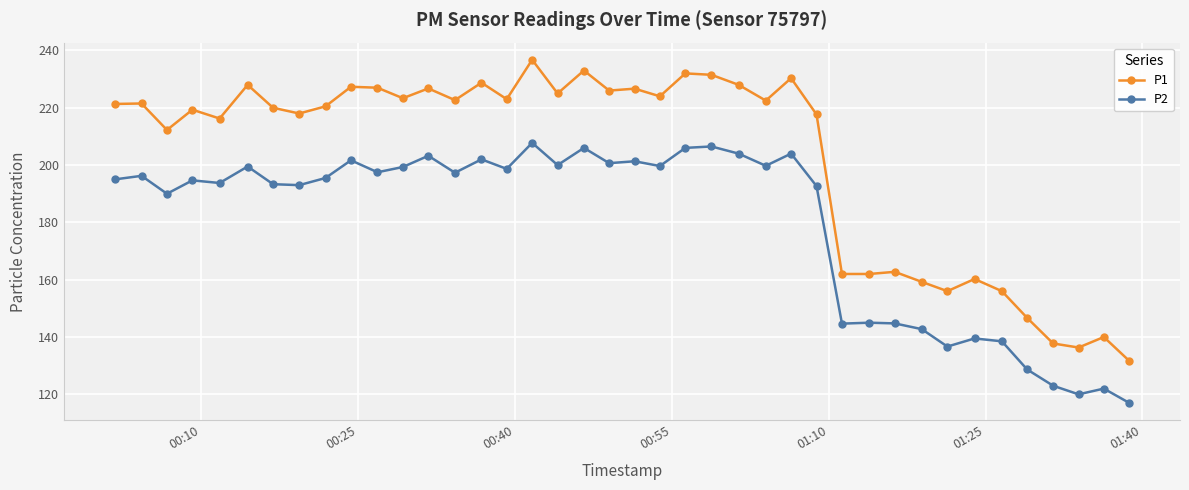

True or false: P2 and P1 intersect in this chart.

False